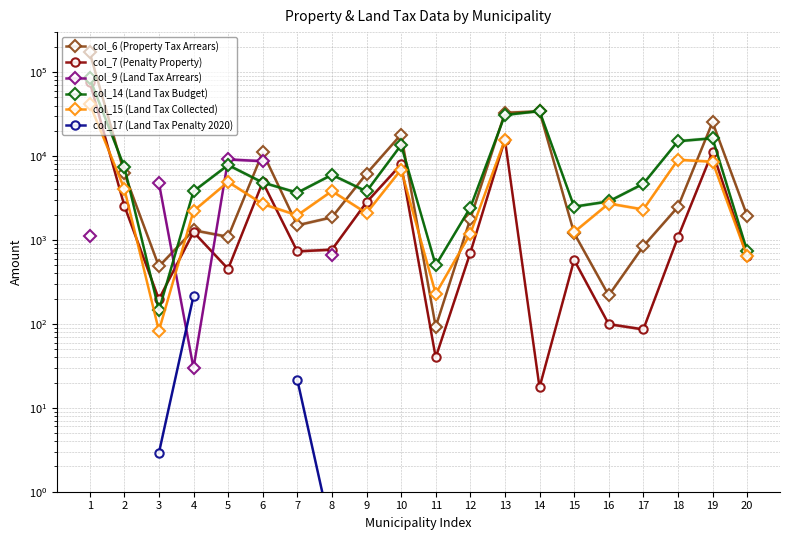

What is the difference between the col_6 (Property Tax Arrears) values at 6 and 19?

14313.7